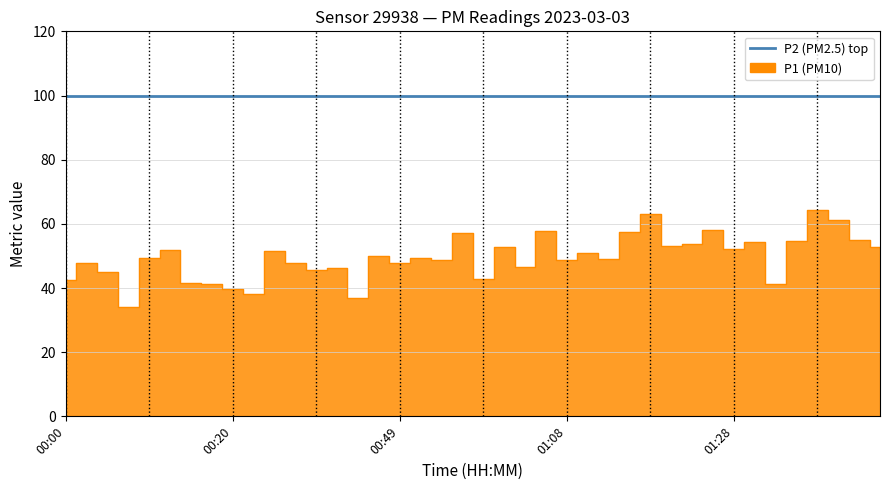

Which label corresponds to the largest value in the chart?

01:38